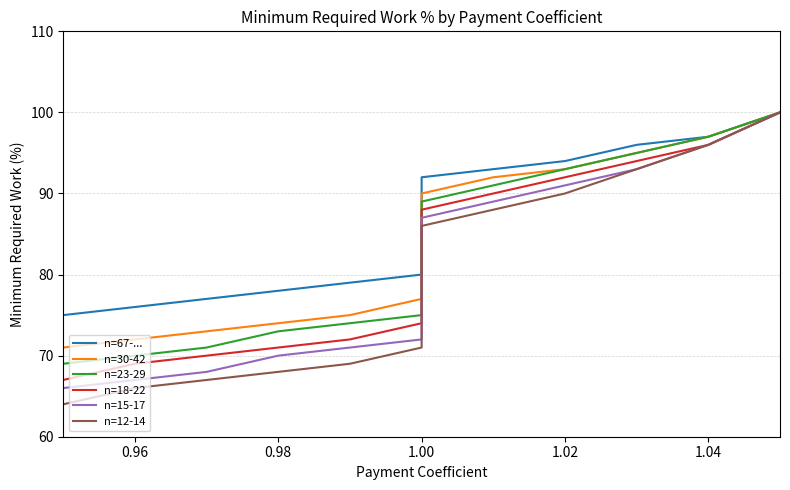

What are all the series names shown in the legend?

n=67-..., n=30-42, n=23-29, n=18-22, n=15-17, n=12-14